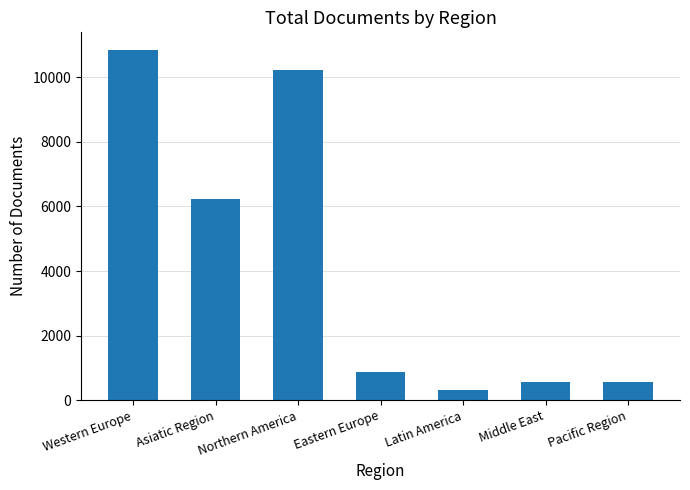

What value does the data have at Middle East?

571